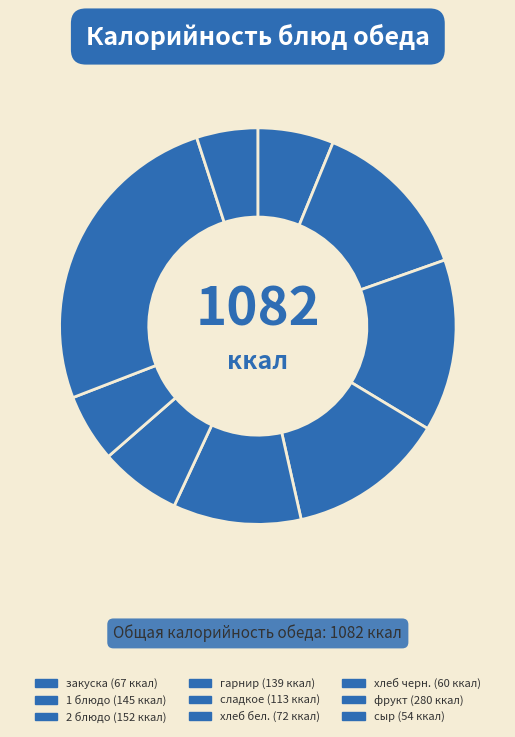

How many slices are in this pie chart?

9